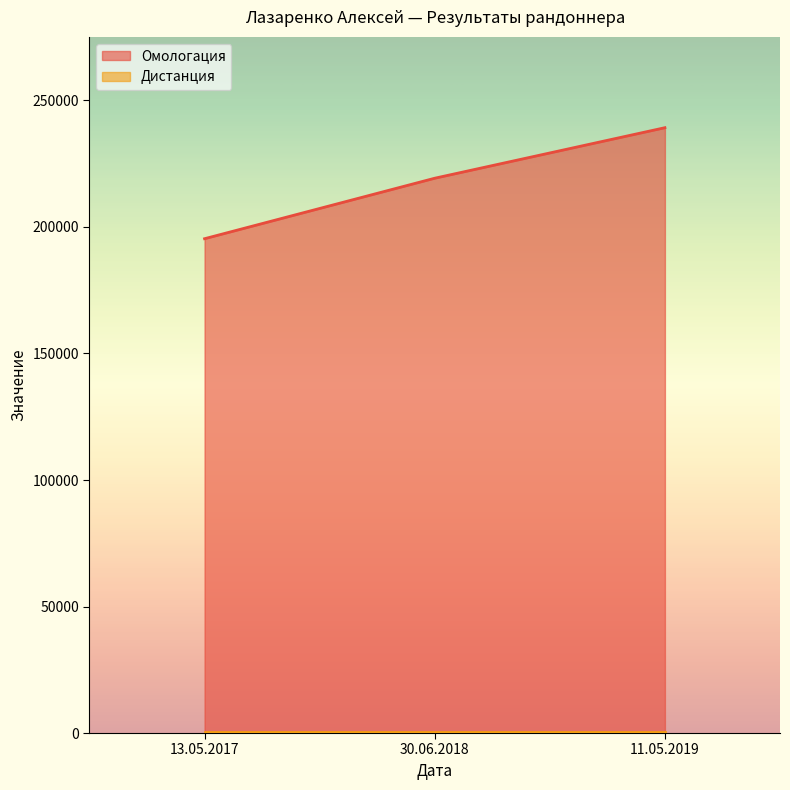

What position from the right is 11.05.2019?

1